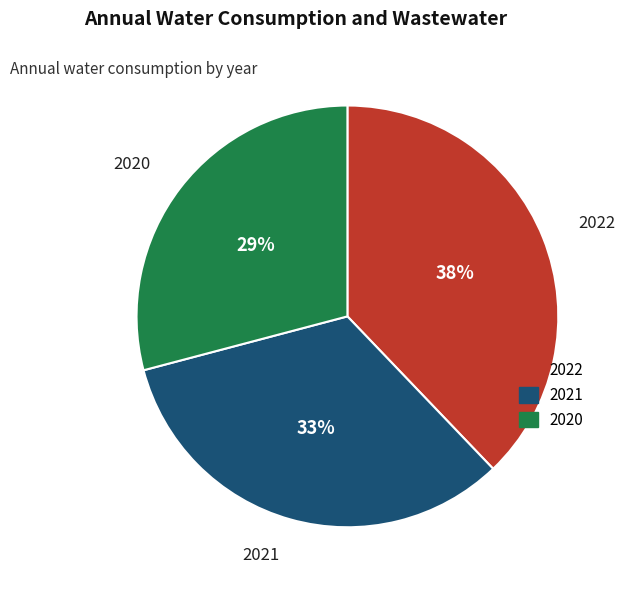

Which has a higher value, 2022 or 2020?

2022